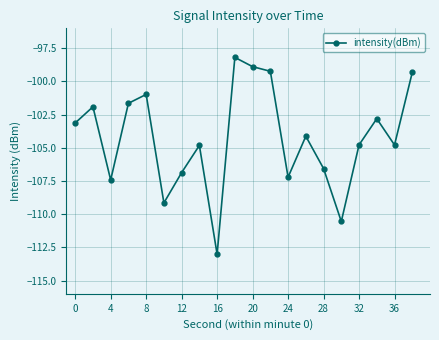

What is the smallest value displayed?

-113.0